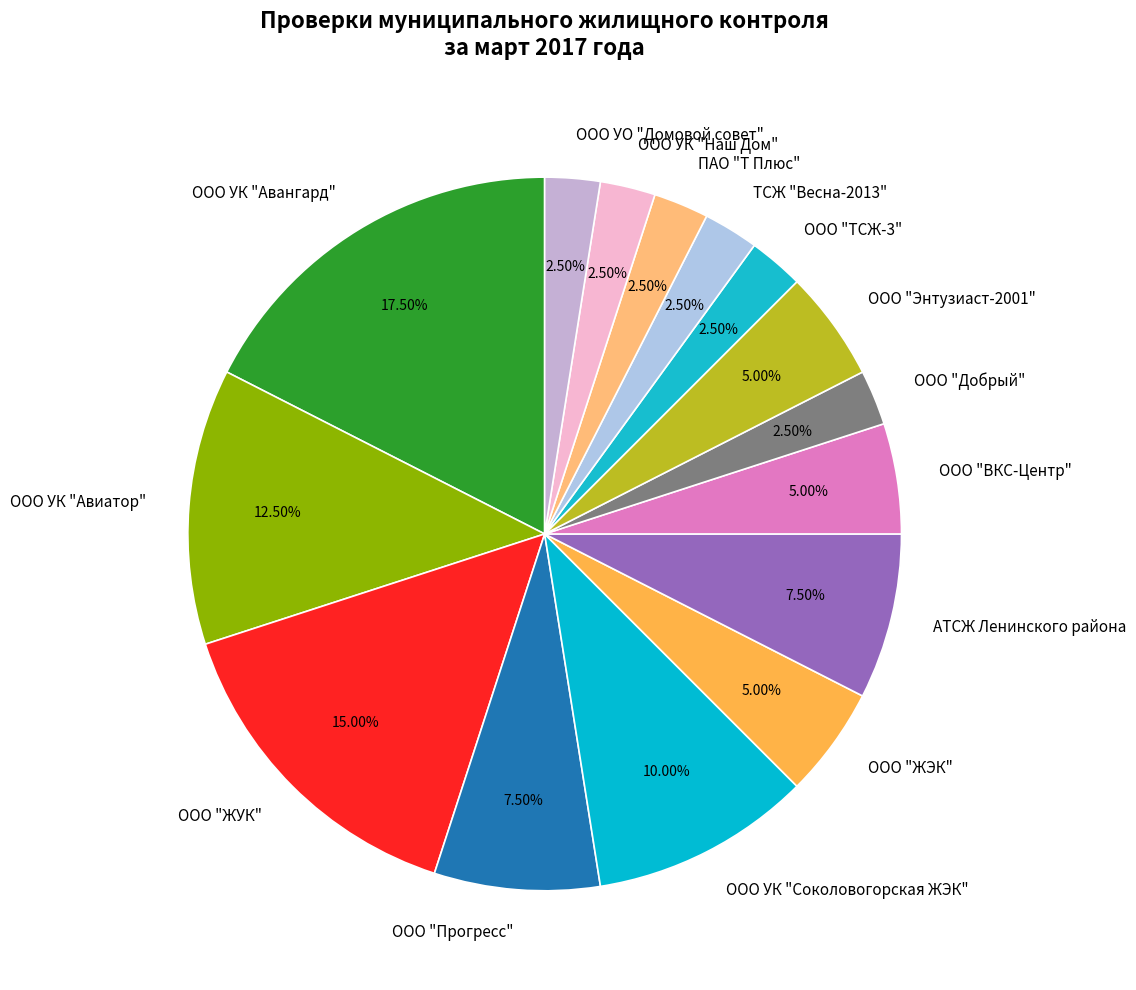

What is the ratio of the value at АТСЖ Ленинского района to the value at ООО "ТСЖ-3"?

3.0